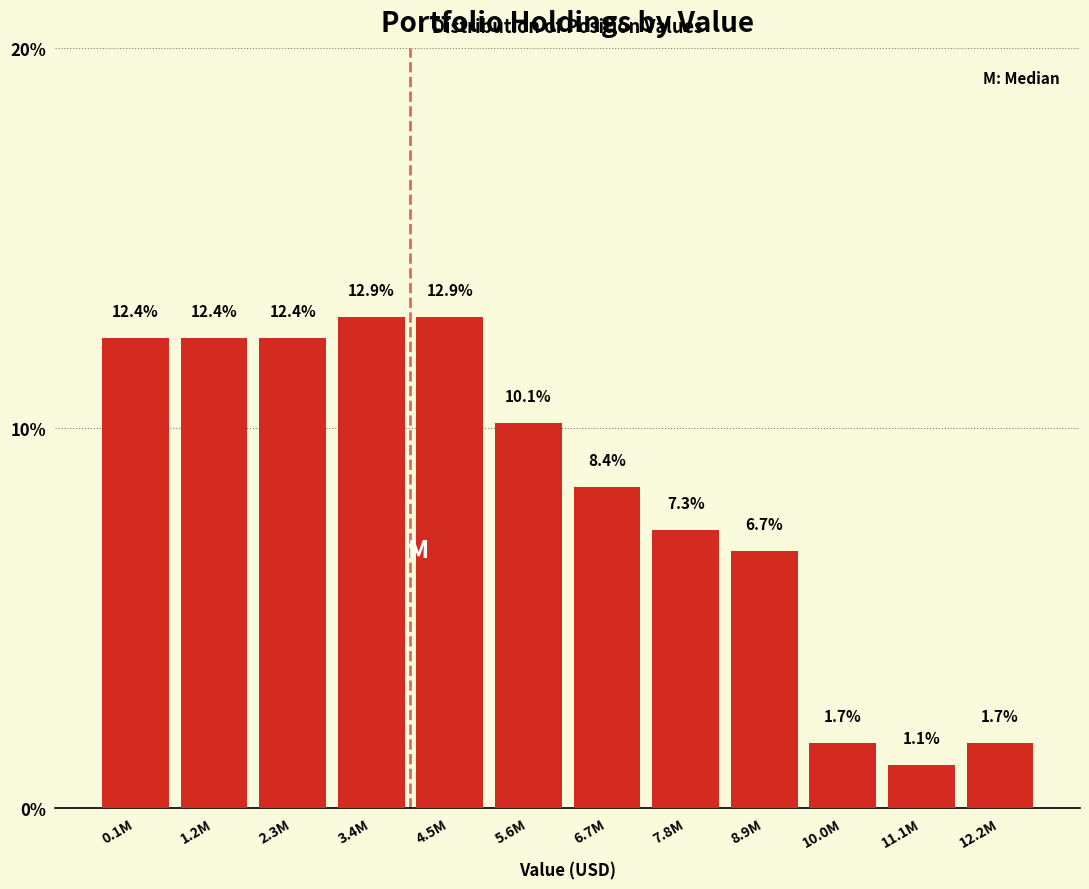

Reading left to right, what are all the values shown in this chart?

12.4	12.4	12.4	12.9	12.9	10.1	8.4	7.3	6.7	1.7	1.1	1.7